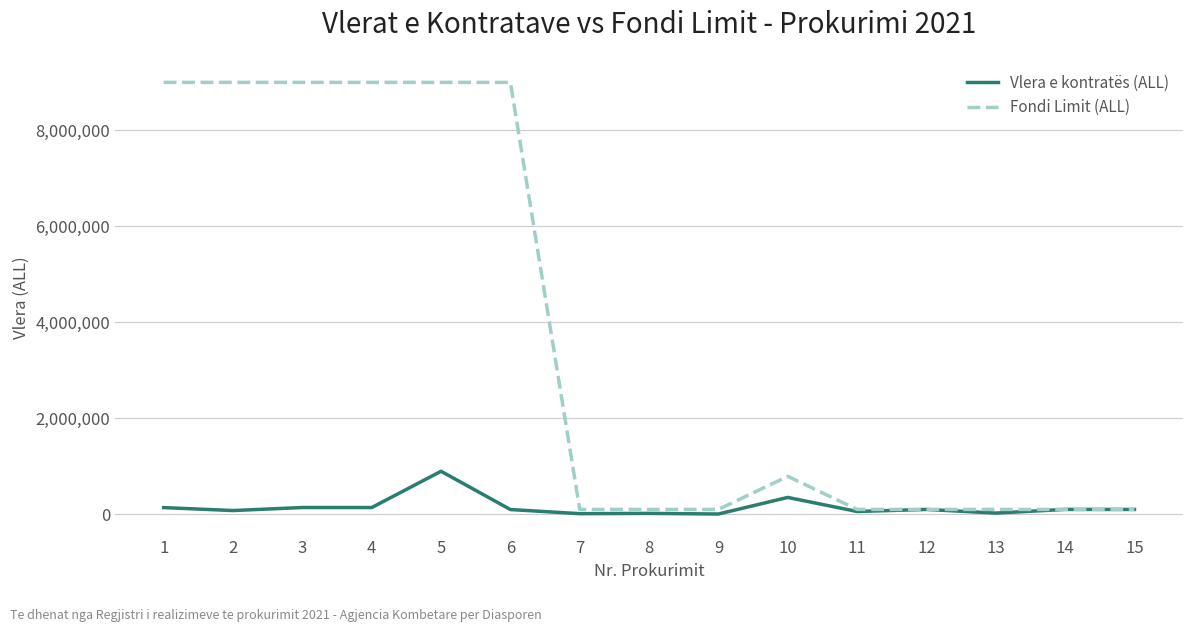

Between 1 and 8, which series saw the biggest shift?

Fondi Limit (ALL)